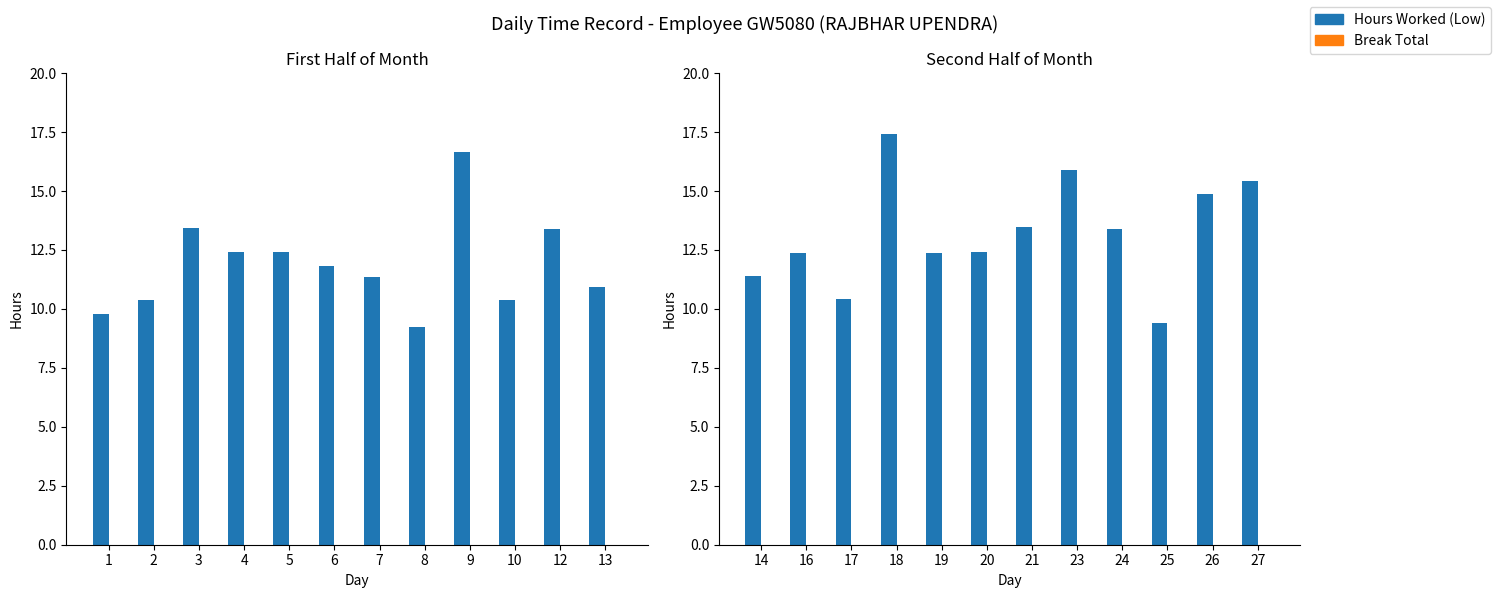

How many data points does each series have?

12